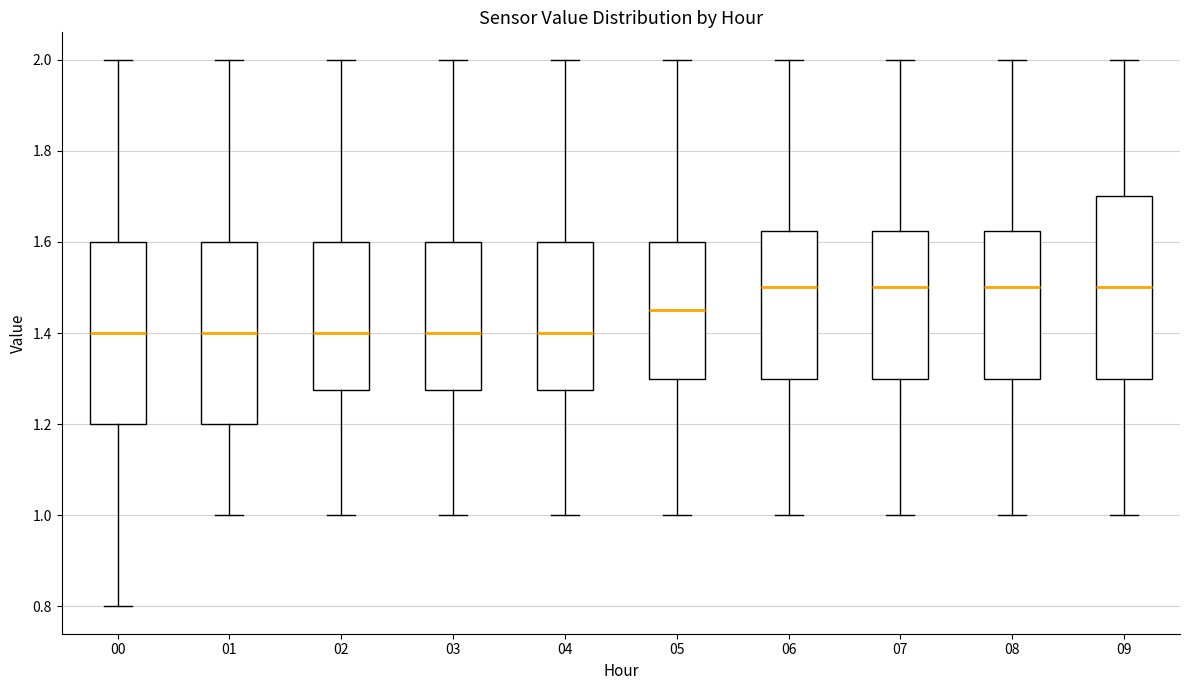

Where is the lower edge of the box at x = 05 on the y-axis? The values are not printed on the chart, so give them approximately, as read against the axis.

1.30